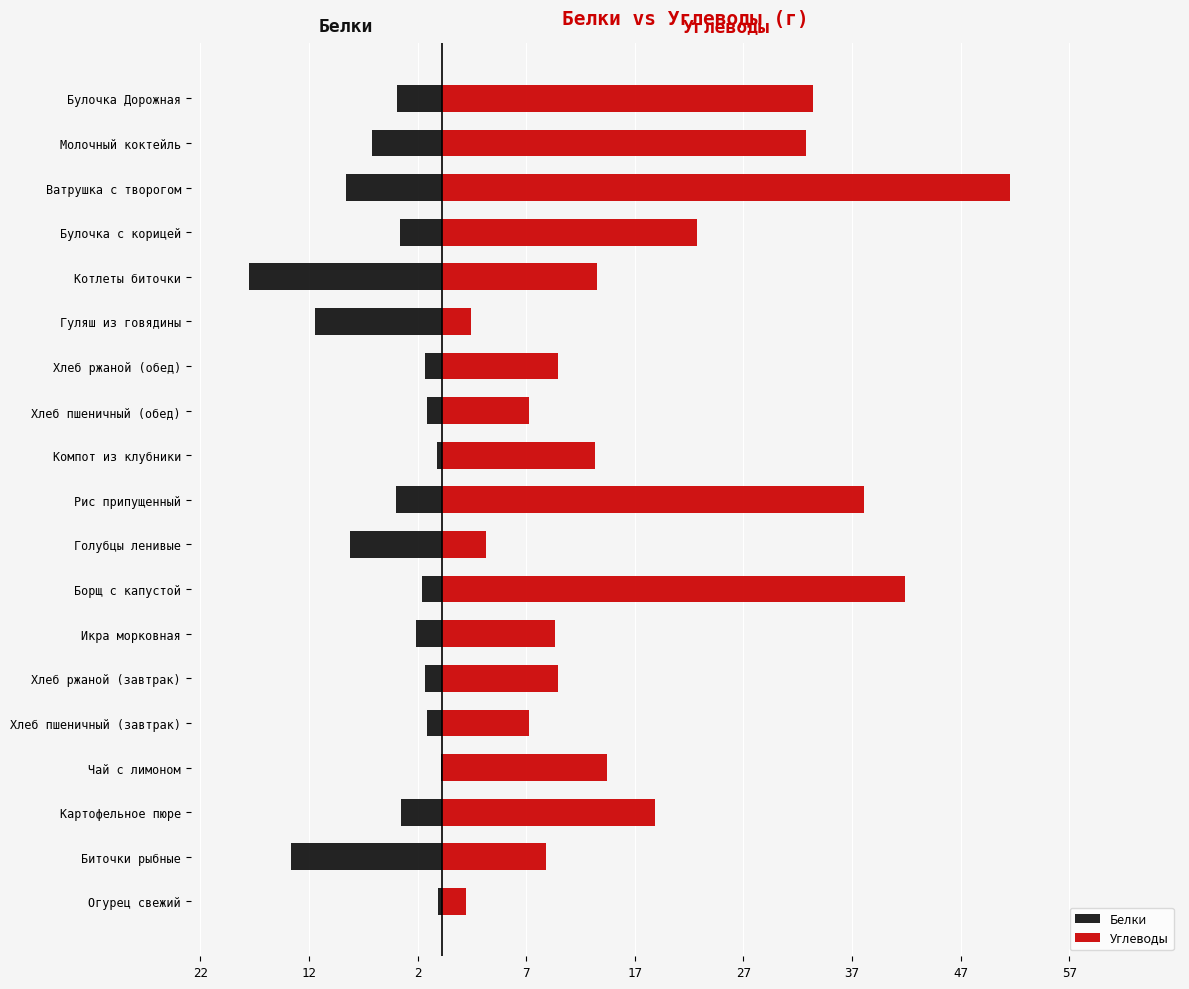

Which series has the largest total across all categories?

Углеводы